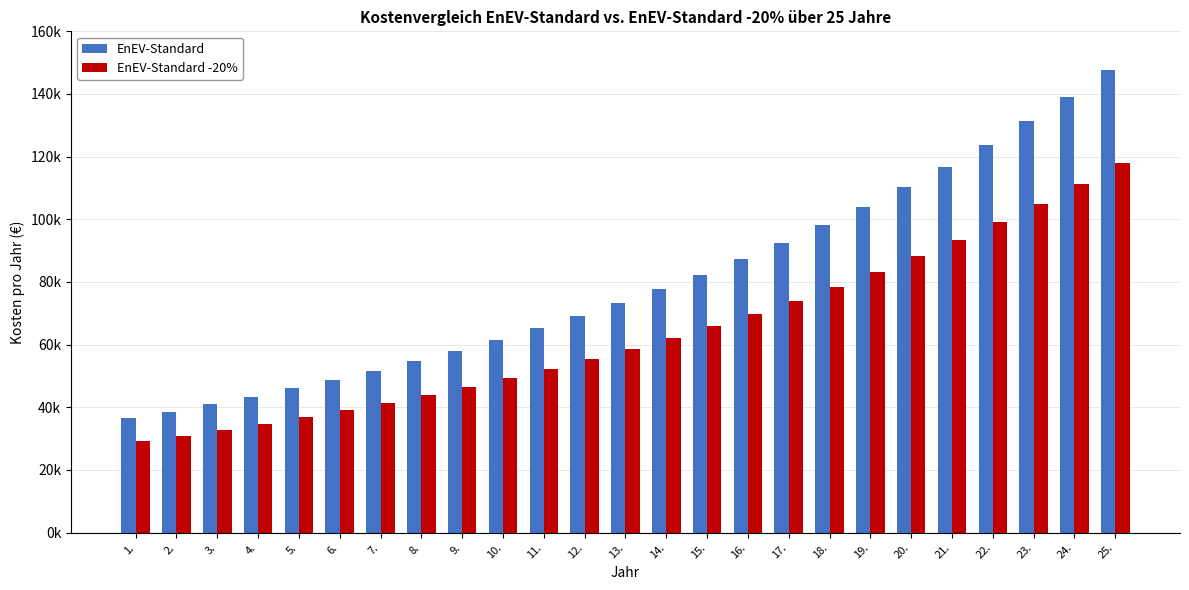

What are all the series names shown in the legend?

EnEV-Standard, EnEV-Standard -20%